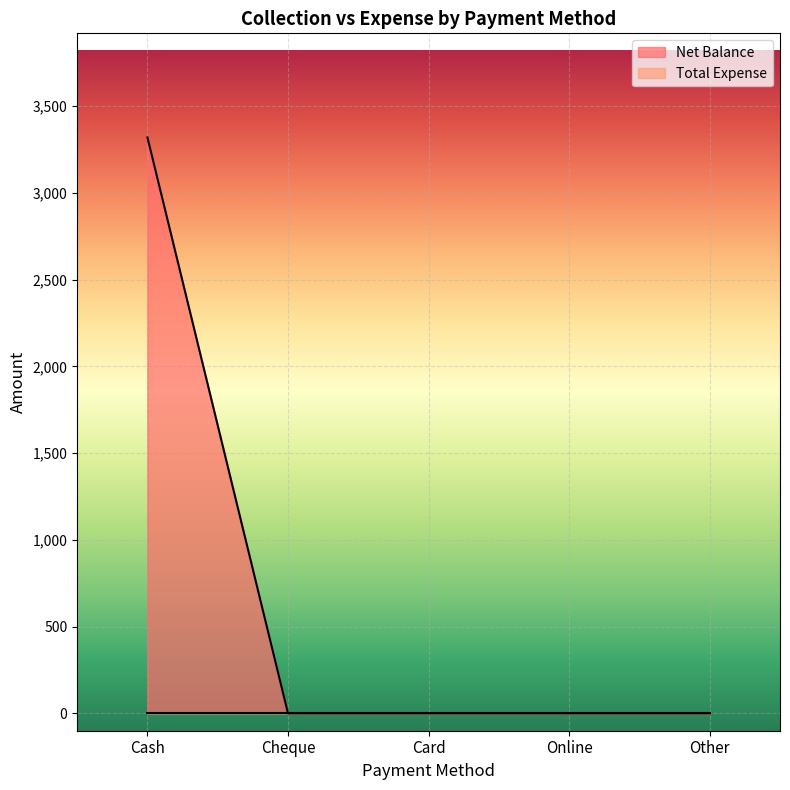

What position from the right is Card?

3